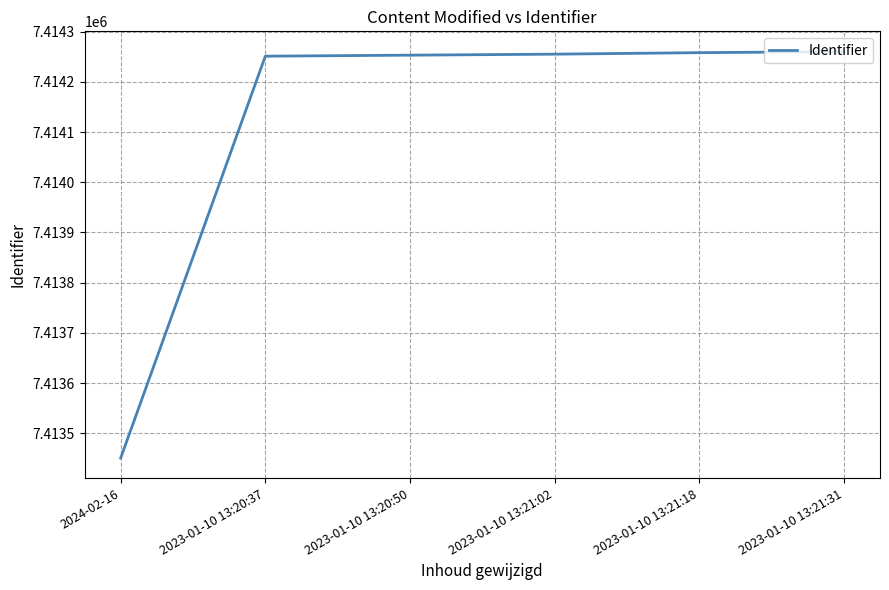

What is the maximum value shown in the chart?

7414260